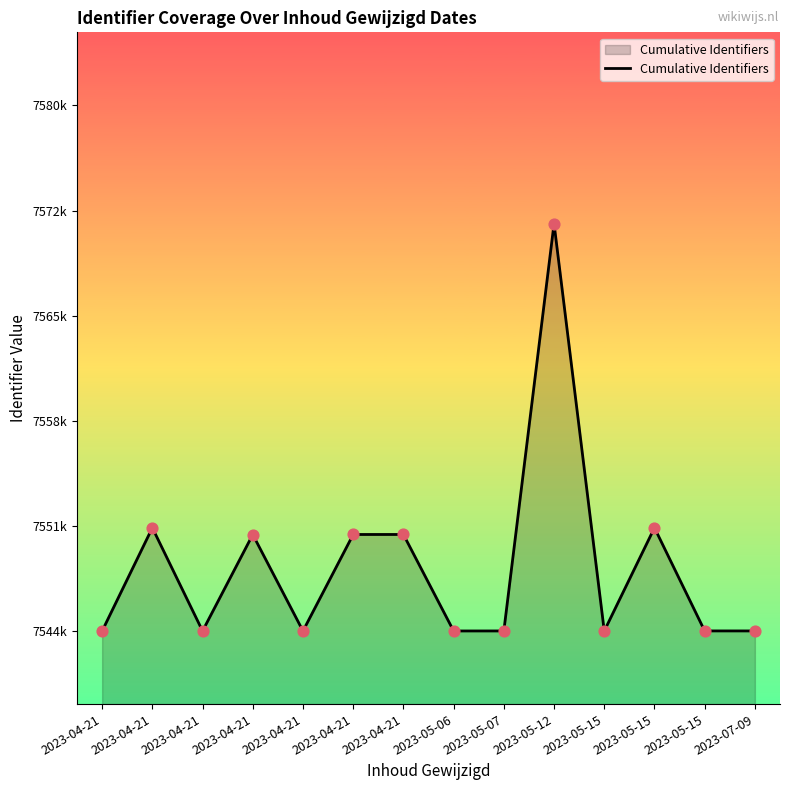

What is the change in value from 2023-04-21 to 2023-05-07?

-6601